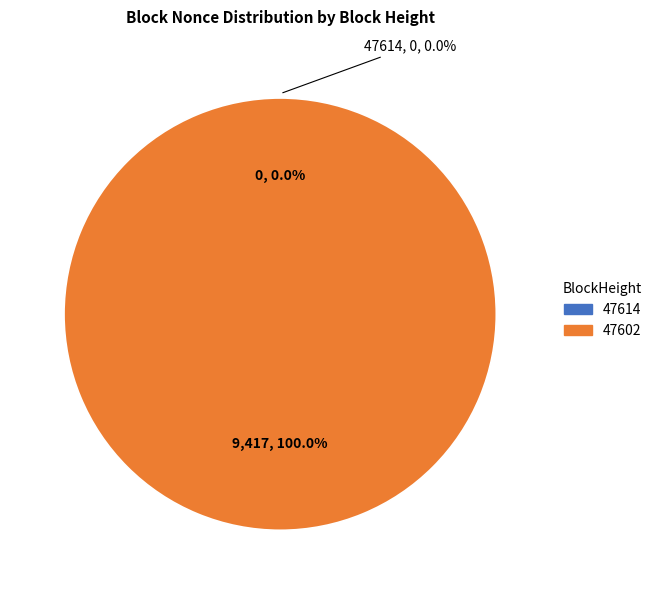

To the nearest percent, what is the difference between the 47614 and 47602 slice percentages?

100%